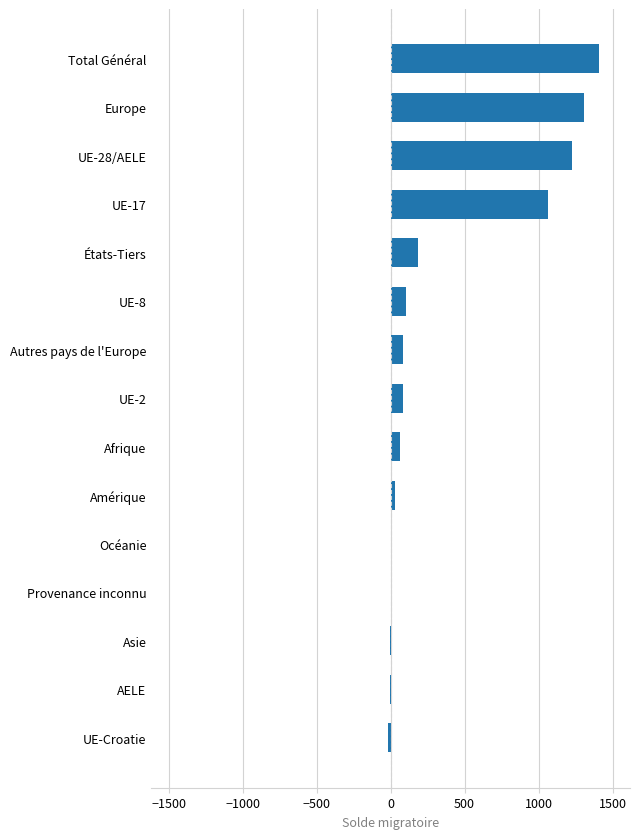

Does the chart contain stacked bars?

No